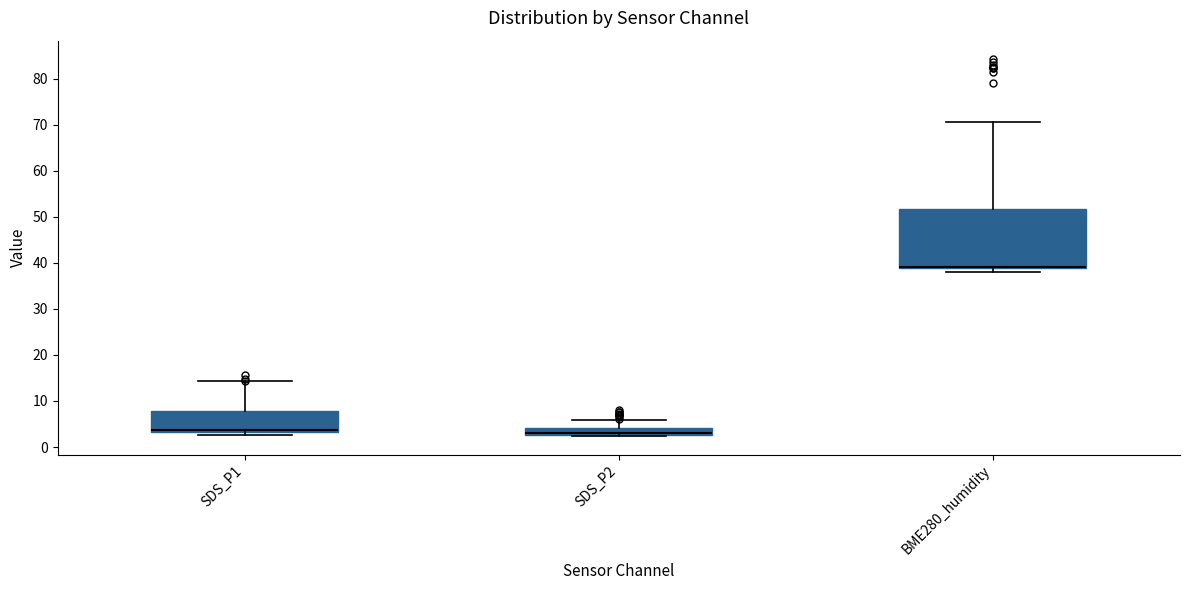

Comparing the boxes themselves (not the whiskers), which one is the tallest?

BME280_humidity